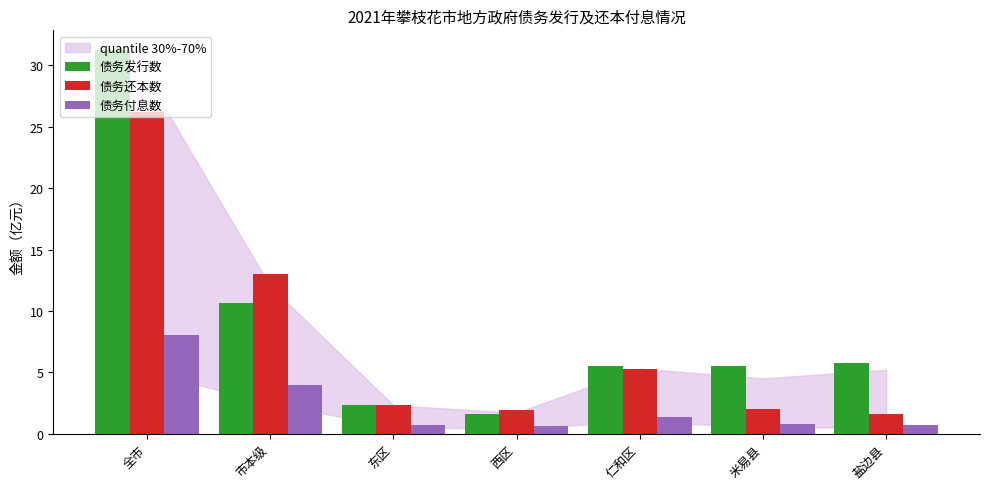

Between 全市 and 西区, which series saw the biggest shift?

债务发行数